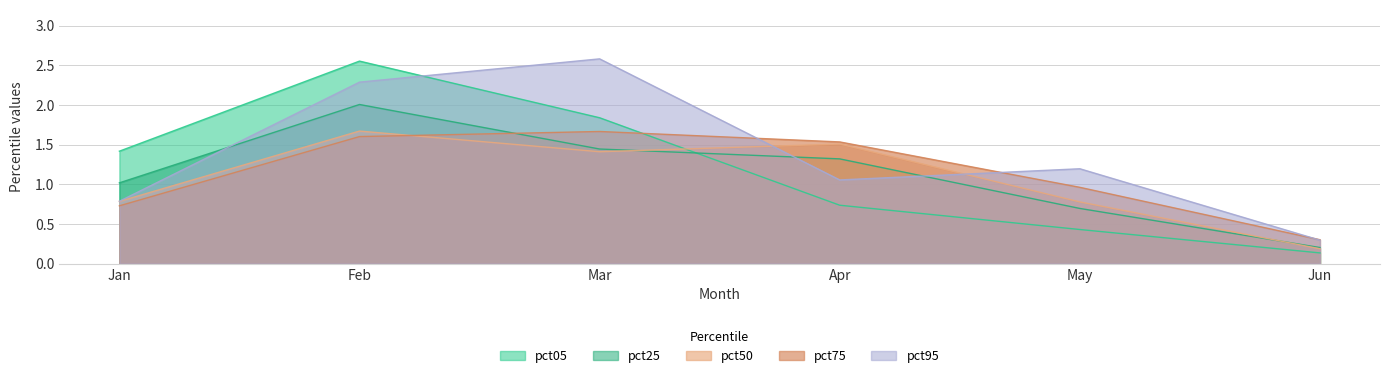

Is it true that pct50 equals 0.8 at Jan?

True